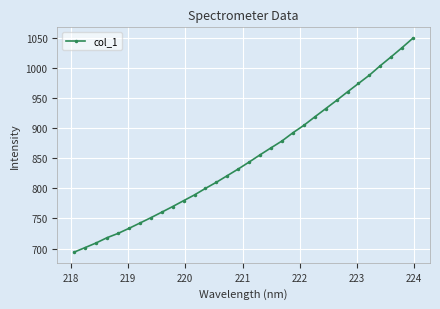

What is the difference between the maximum and second lowest values?

348.8